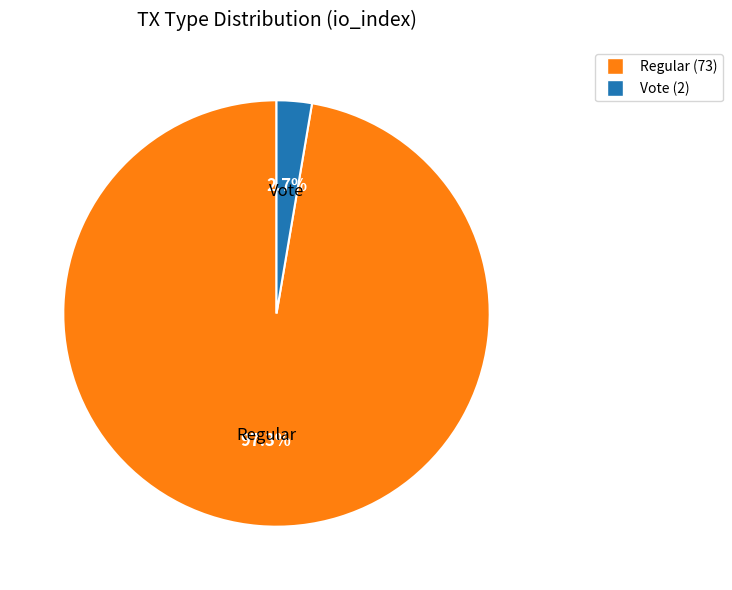

To the nearest percent, what is the combined percentage of Regular and Vote?

100%